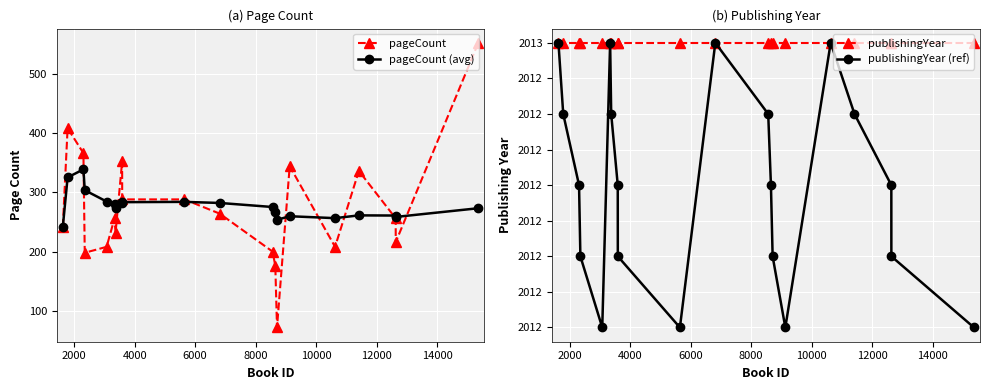

Reading left to right, extract all data points from this chart.

pageCount: 242.0	408.0	366.0	198.0	208.0	256.0	232.0	352.0	288.0	288.0	264.0	200.0	176.0	72.0	344.0	208.0	336.0	256.0	216.0	552.0
pageCount (avg): 242.0	325.0	338.7	303.5	284.4	279.7	272.9	282.8	283.3	283.8	282.0	275.2	267.5	253.6	259.6	256.4	261.1	260.8	258.4	273.1
publishingYear: 2013.0	2013.0	2013.0	2013.0	2013.0	2013.0	2013.0	2013.0	2013.0	2013.0	2013.0	2013.0	2013.0	2013.0	2013.0	2013.0	2013.0	2013.0	2013.0	2013.0
publishingYear (ref): 2013.0	2013.0	2013.0	2013.0	2013.0	2013.0	2013.0	2013.0	2013.0	2013.0	2013.0	2013.0	2013.0	2013.0	2013.0	2013.0	2013.0	2013.0	2013.0	2013.0